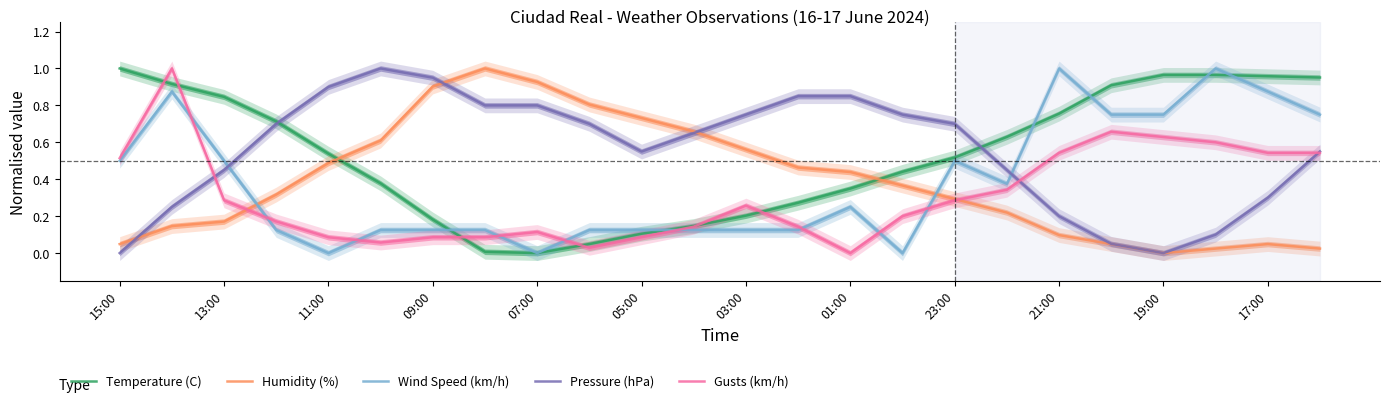

Which series has the widest spread of values?

Temperature (C)